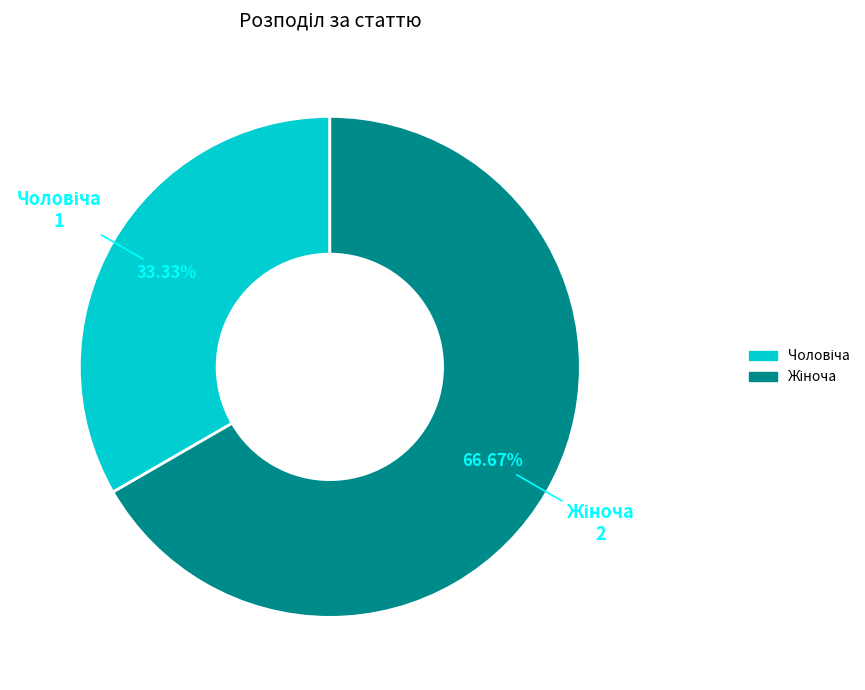

How many segments does this pie chart have?

2